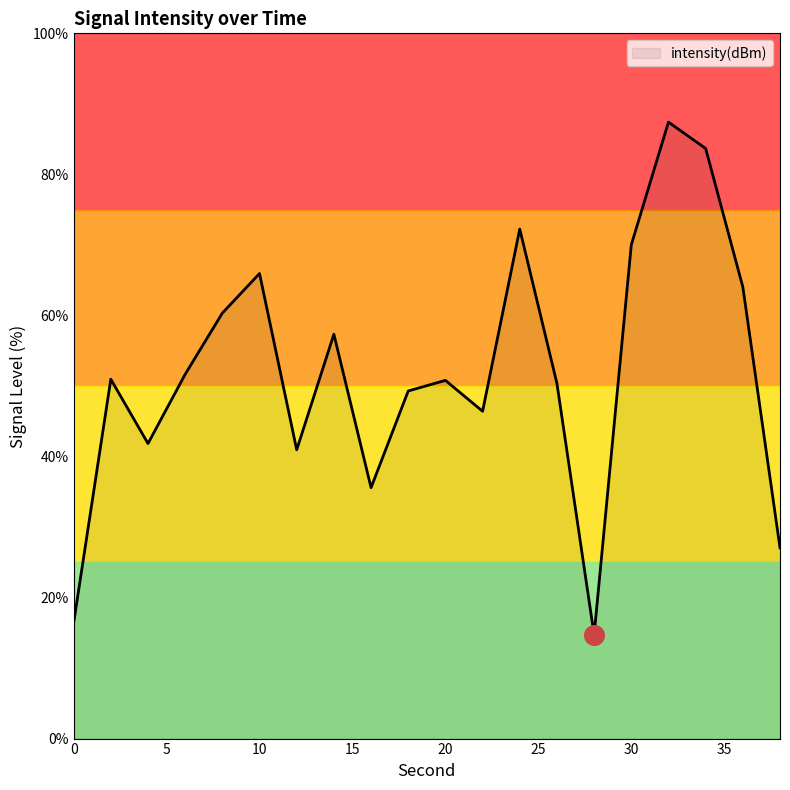

What is the difference between the maximum and minimum values?

72.7